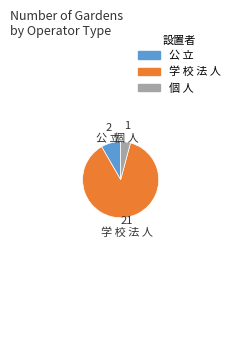

True or false: 学 校 法 人 accounts for 95% of the total.

False